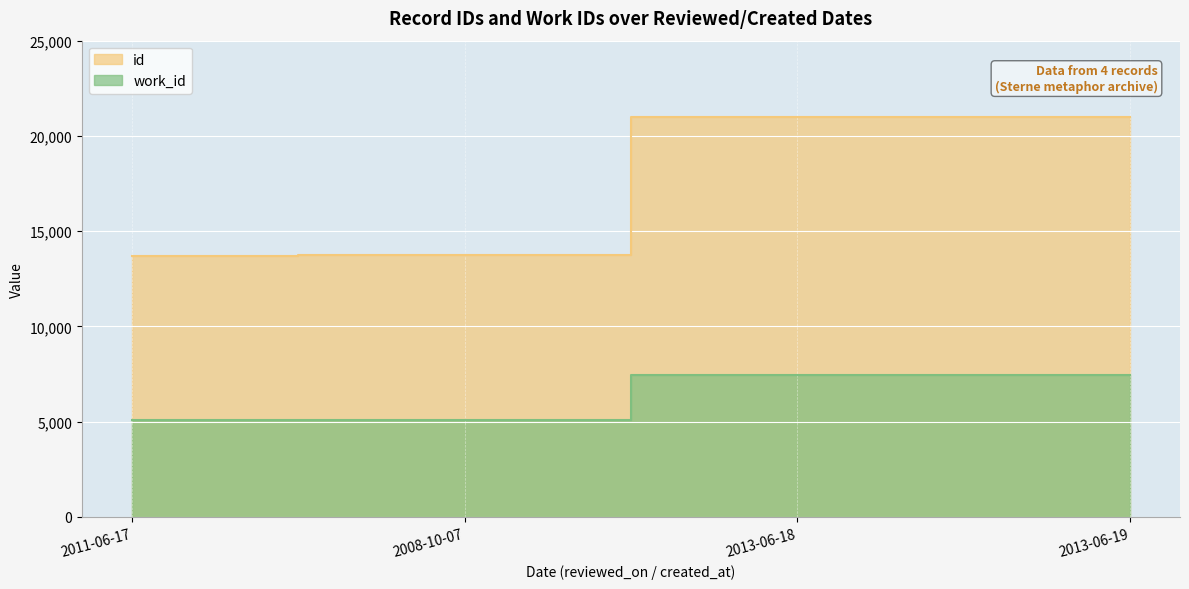

Is it true that id equals 13743 at 2008-10-07?

True